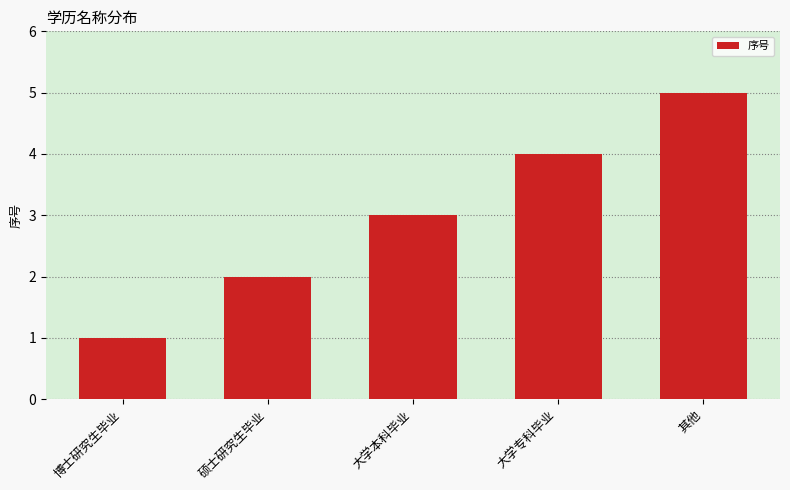

How many data points does each series have?

5